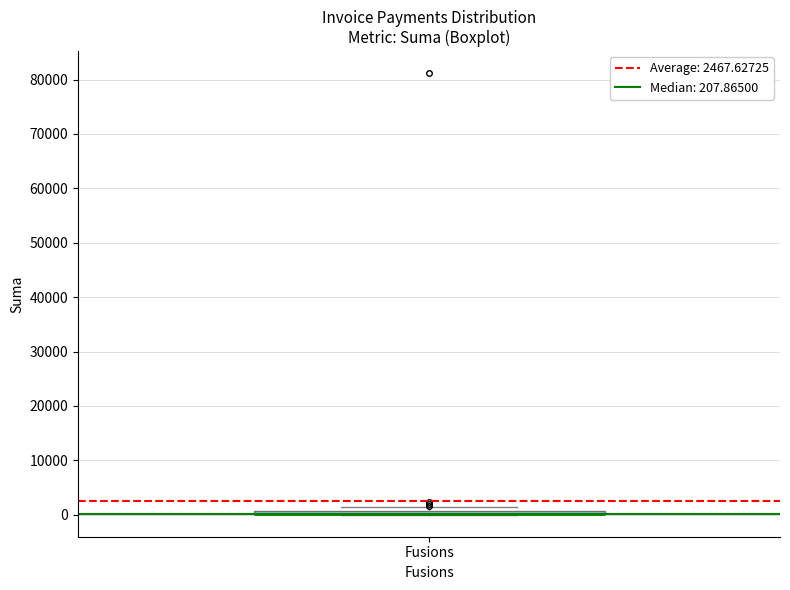

Where is the upper edge of the box for Fusions on the y-axis? The values are not printed on the chart, so give them approximately, as read against the axis.

1000